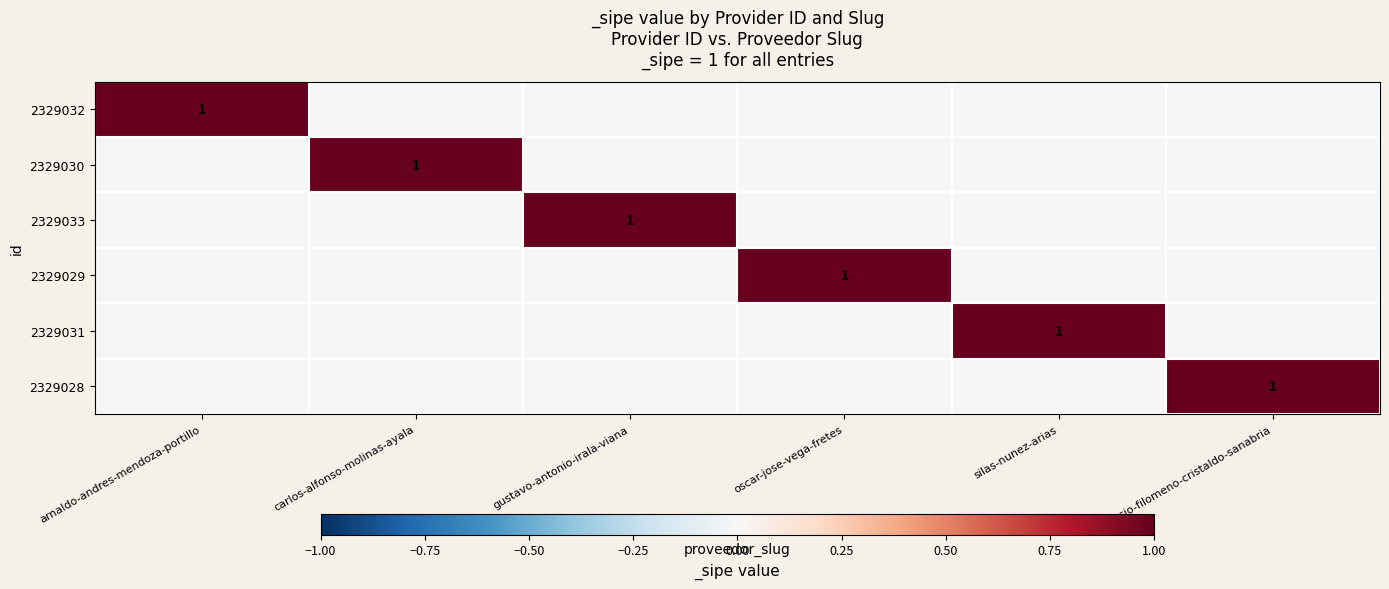

What is the total value across all series at arnaldo-andres-mendoza-portillo?

1